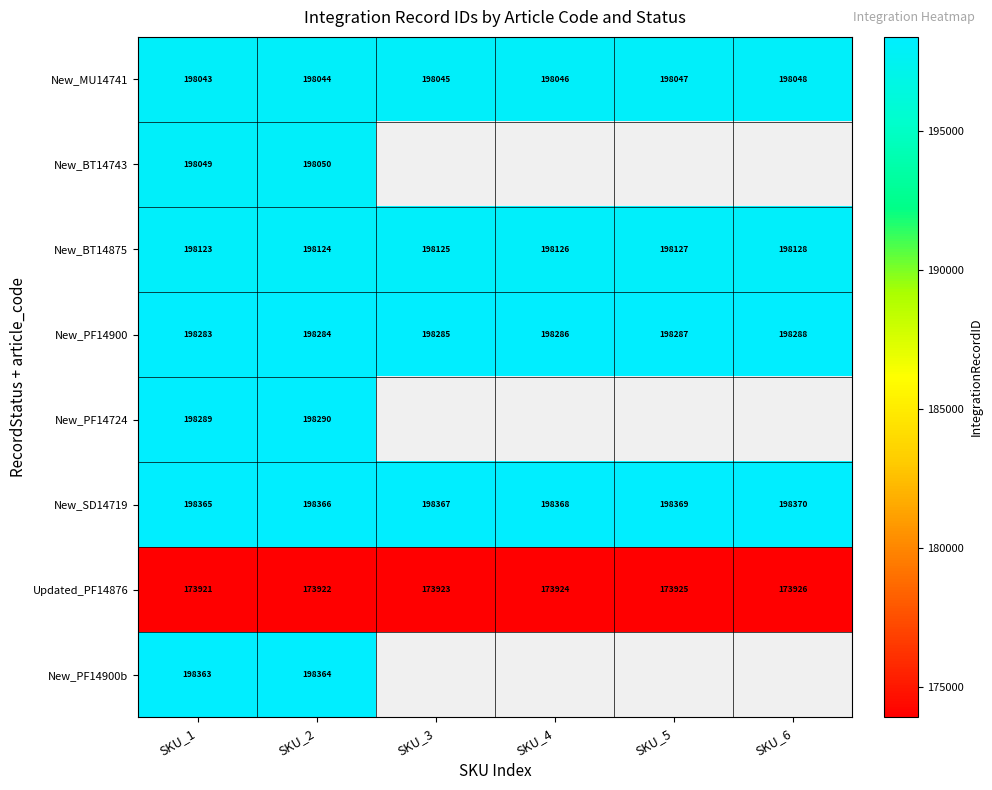

Is the value of New_MU14741 at SKU_2 greater than the value of Updated_PF14876 at SKU_5?

Yes